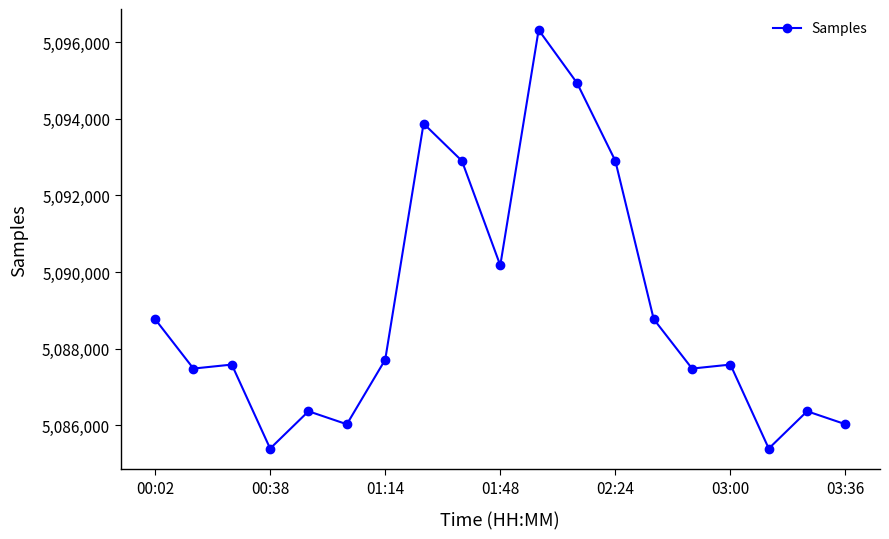

Does the chart have visible grid lines?

No